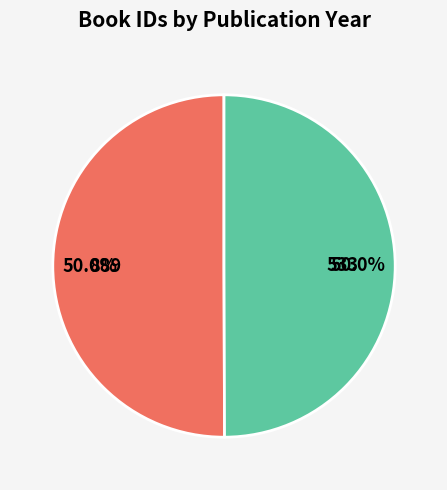

What is the ratio of the value at 889 to the value at 533?

1.0